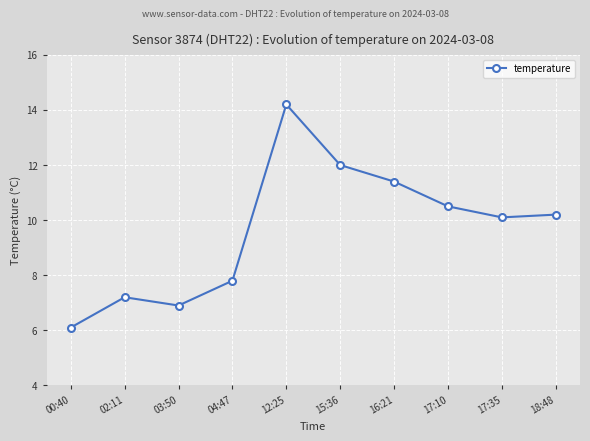

What is the ratio of the value at 17:35 to the value at 18:48?

1.0